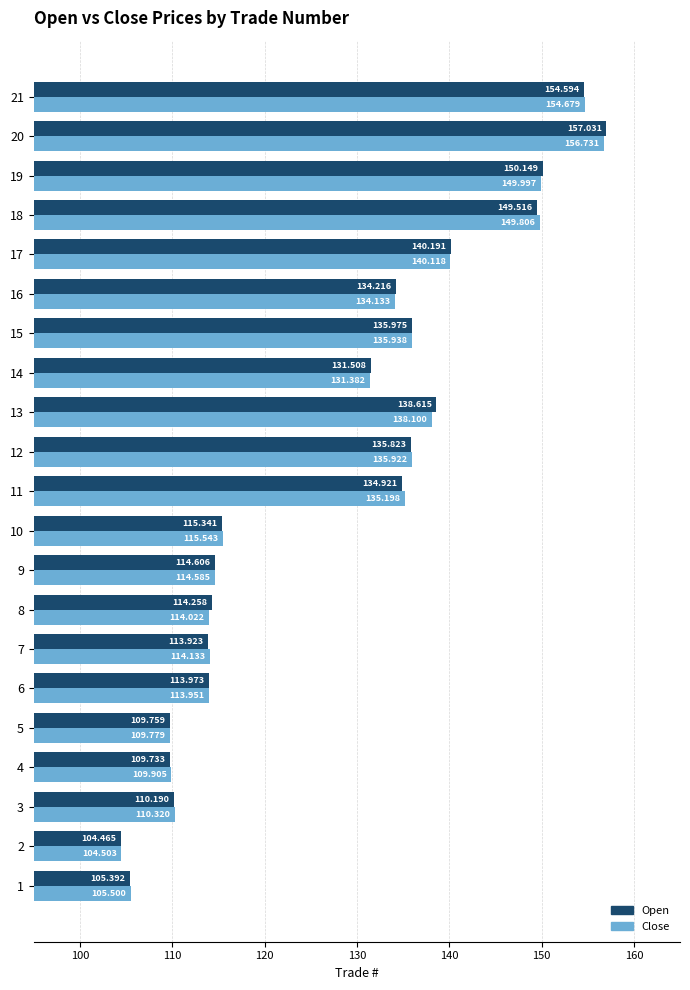

What is the maximum value for Close?

156.7